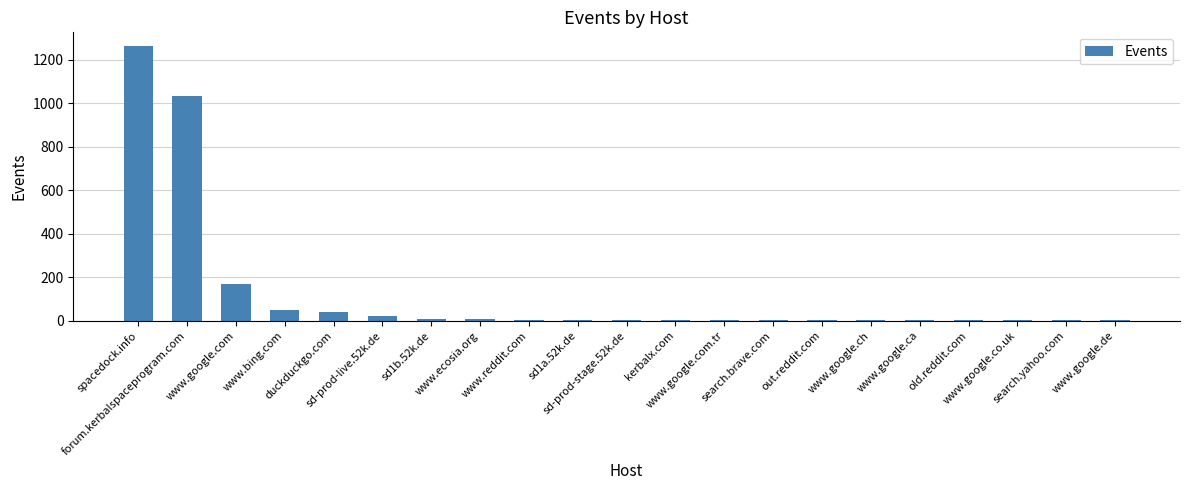

What is the sum of all values?

2624